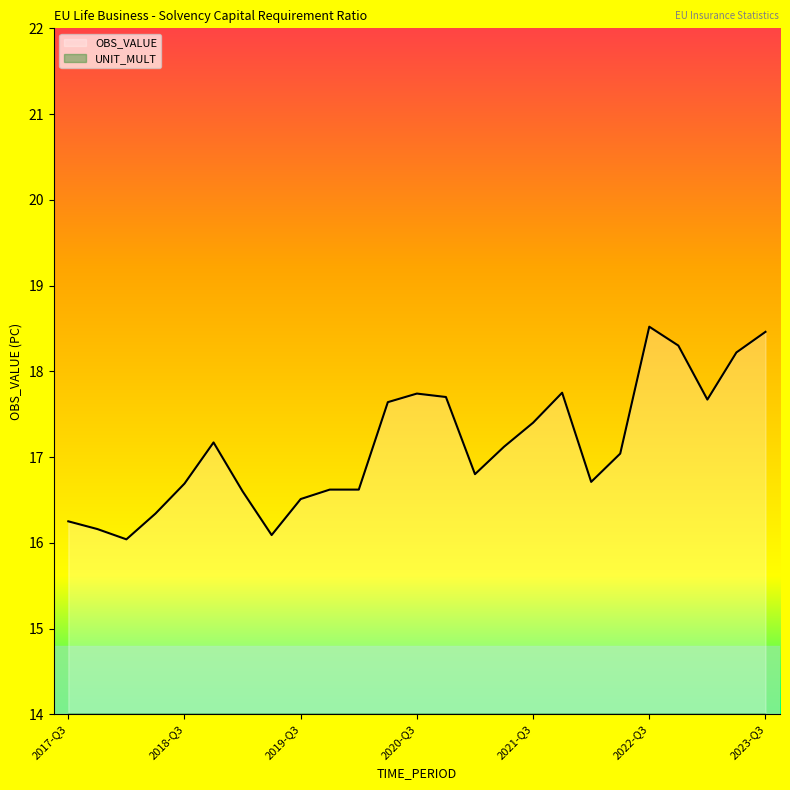

List the series in order of their overall mean, highest first.

OBS_VALUE, UNIT_MULT